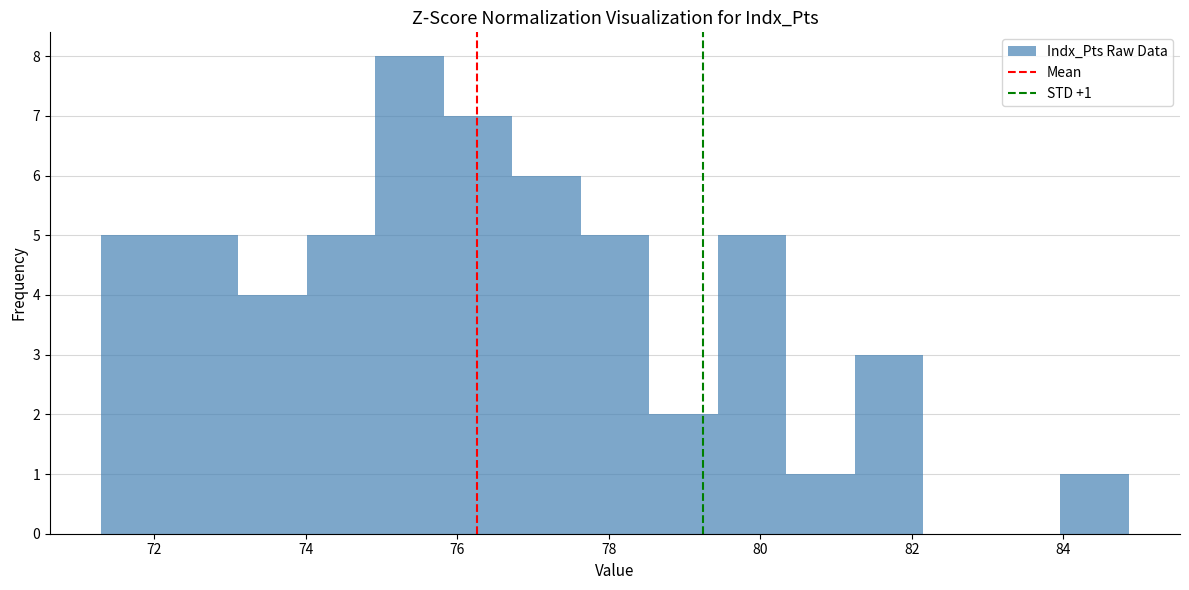

Over which range of the x-axis is the bar tallest?

75.0 to 75.8